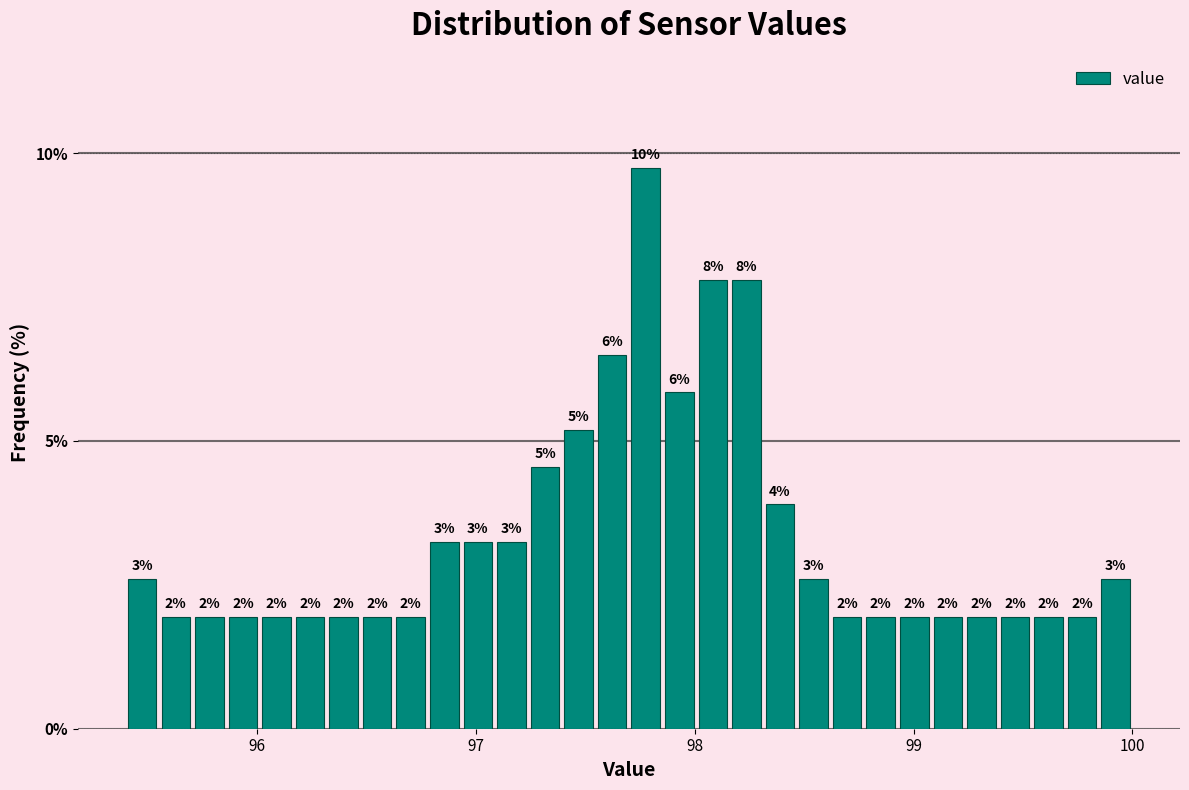

Read against the x-axis, roughly where is the centre of the tallest bar?

97.8